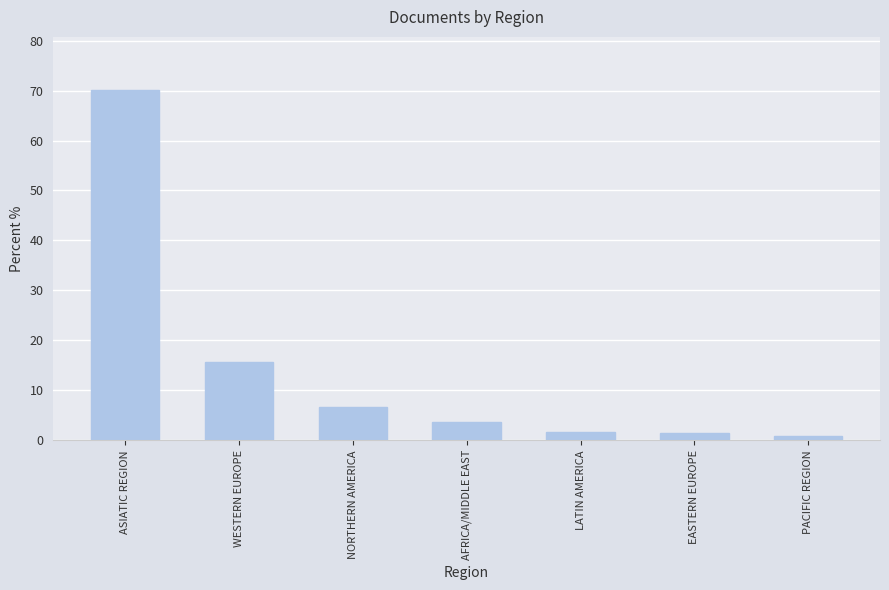

What is the average value?

14.3